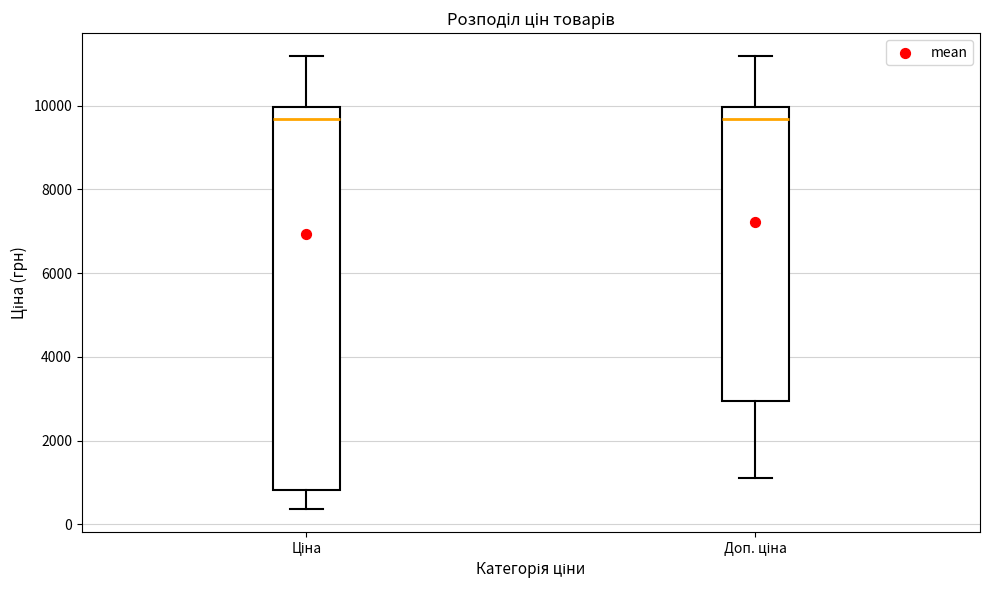

Reading left to right, transcribe this box plot: for each box, give where its median line is, the range the box spans, and where its two whiskers end, as read against the y-axis. The values are not printed on the chart, so give them approximately, as read against the axis.

Ціна: median 9600, box 800 to 10000, whiskers 400 to 11200
Доп. ціна: median 9600, box 3000 to 10000, whiskers 1200 to 11200